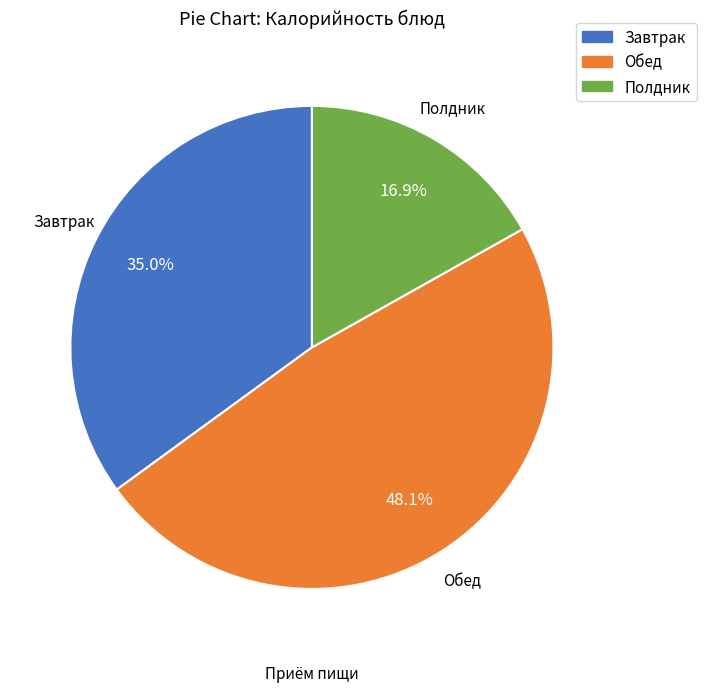

Is there a majority slice in this chart?

No